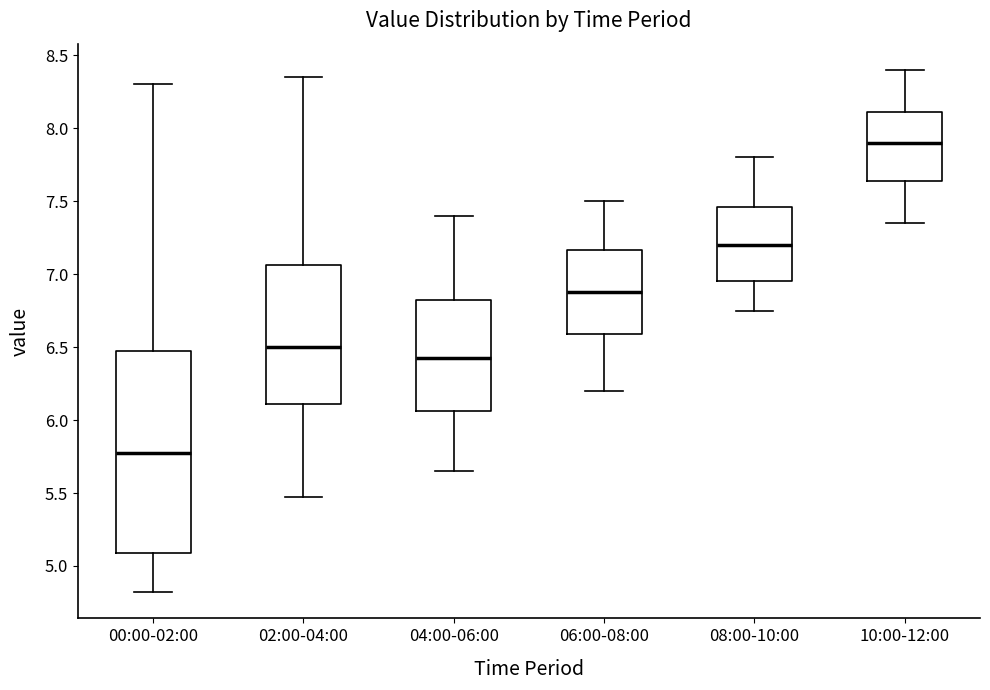

Comparing the boxes themselves (not the whiskers), which one is the tallest?

00:00-02:00